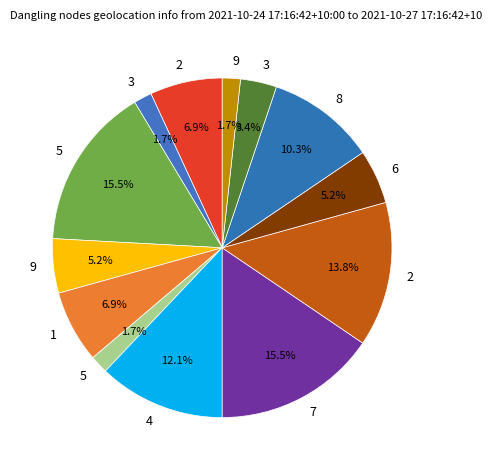

How many segments does this pie chart have?

13